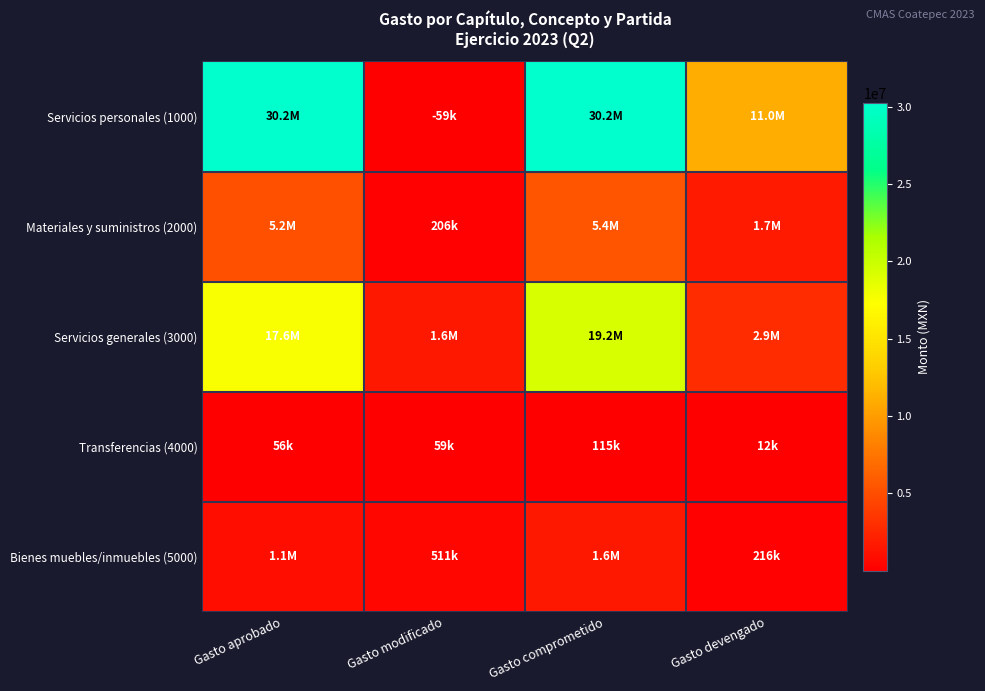

Reading left to right, extract all data points from this chart.

Servicios personales (1000): Gasto aprobado=30241798.4	Gasto modificado=58780.1	Gasto comprometido=30183018.3	Gasto devengado=11030936.3
Materiales y suministros (2000): Gasto aprobado=5190180.0	Gasto modificado=205602.8	Gasto comprometido=5395782.8	Gasto devengado=1749259.0
Servicios generales (3000): Gasto aprobado=17603060.8	Gasto modificado=1602398.5	Gasto comprometido=19205459.4	Gasto devengado=2919116.9
Transferencias (4000): Gasto aprobado=55940.0	Gasto modificado=58780.1	Gasto comprometido=114720.1	Gasto devengado=11600.0
Bienes muebles/inmuebles (5000): Gasto aprobado=1063059.2	Gasto modificado=510757.3	Gasto comprometido=1573816.4	Gasto devengado=215727.5